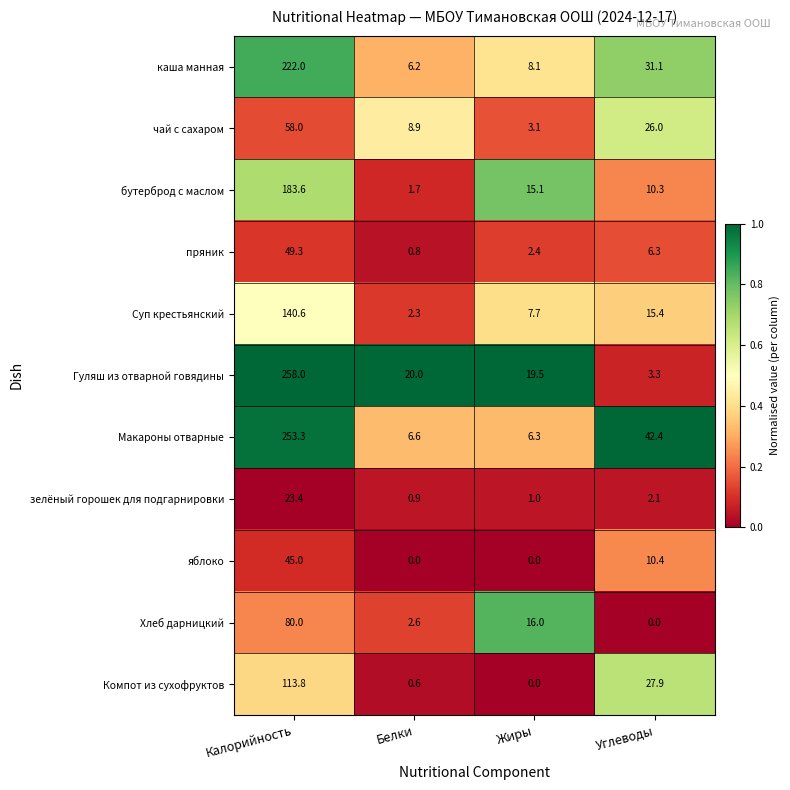

What is the total value across all series at Углеводы?

175.2